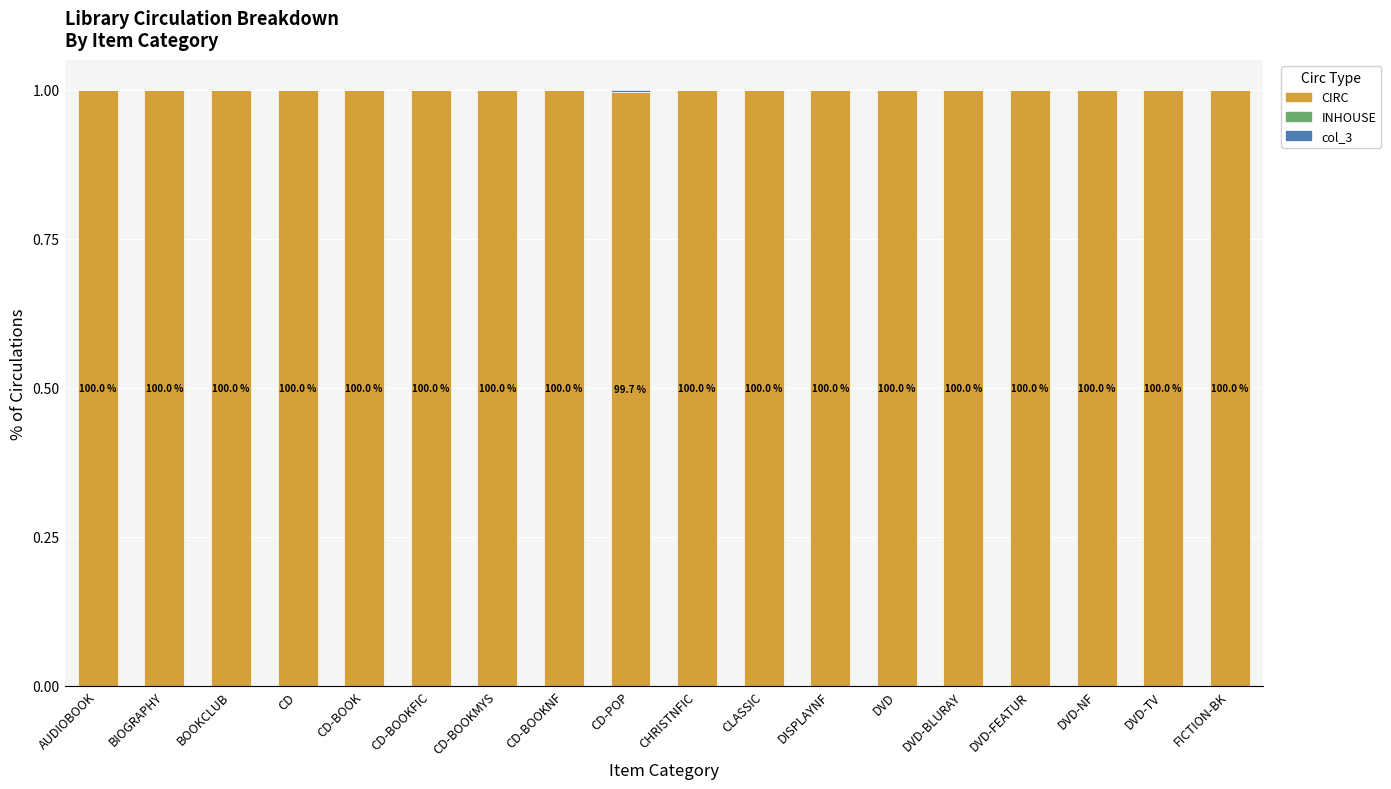

Is it true that CIRC equals 1.0 at CD-BOOKMYS?

True